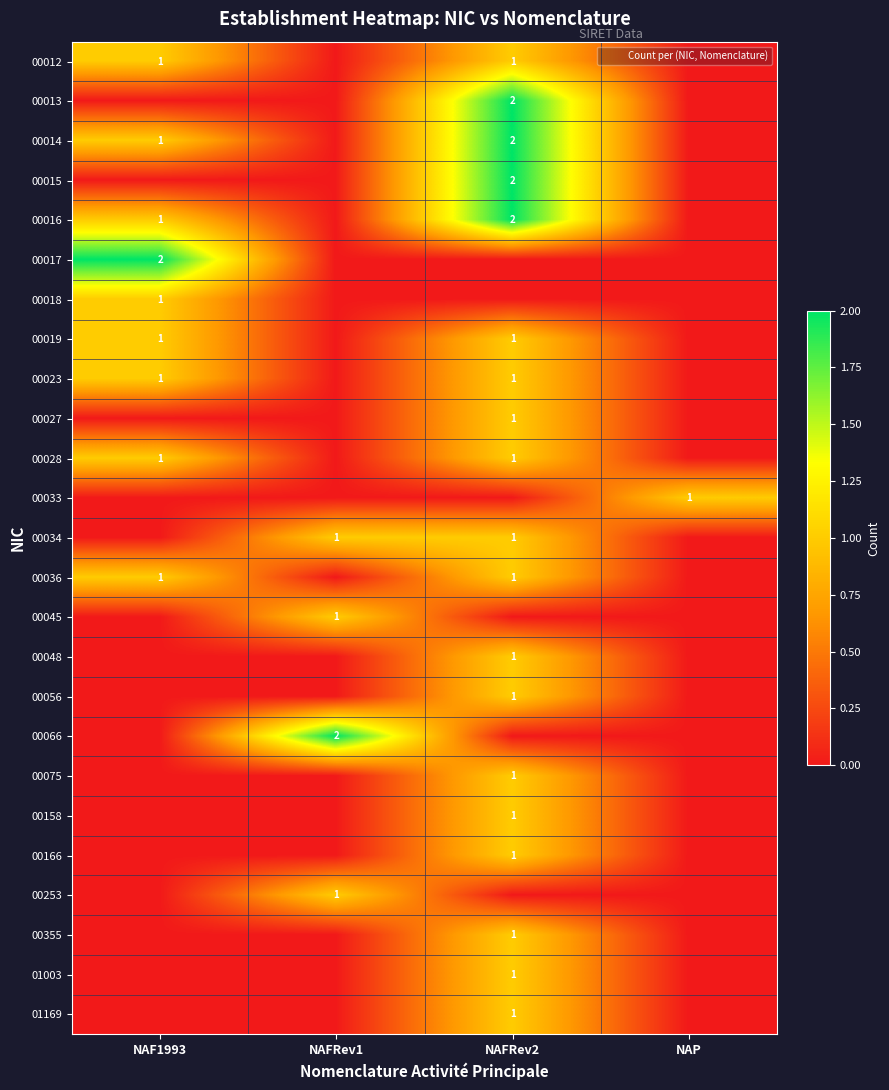

At which label does 00028 reach its peak?

NAF1993